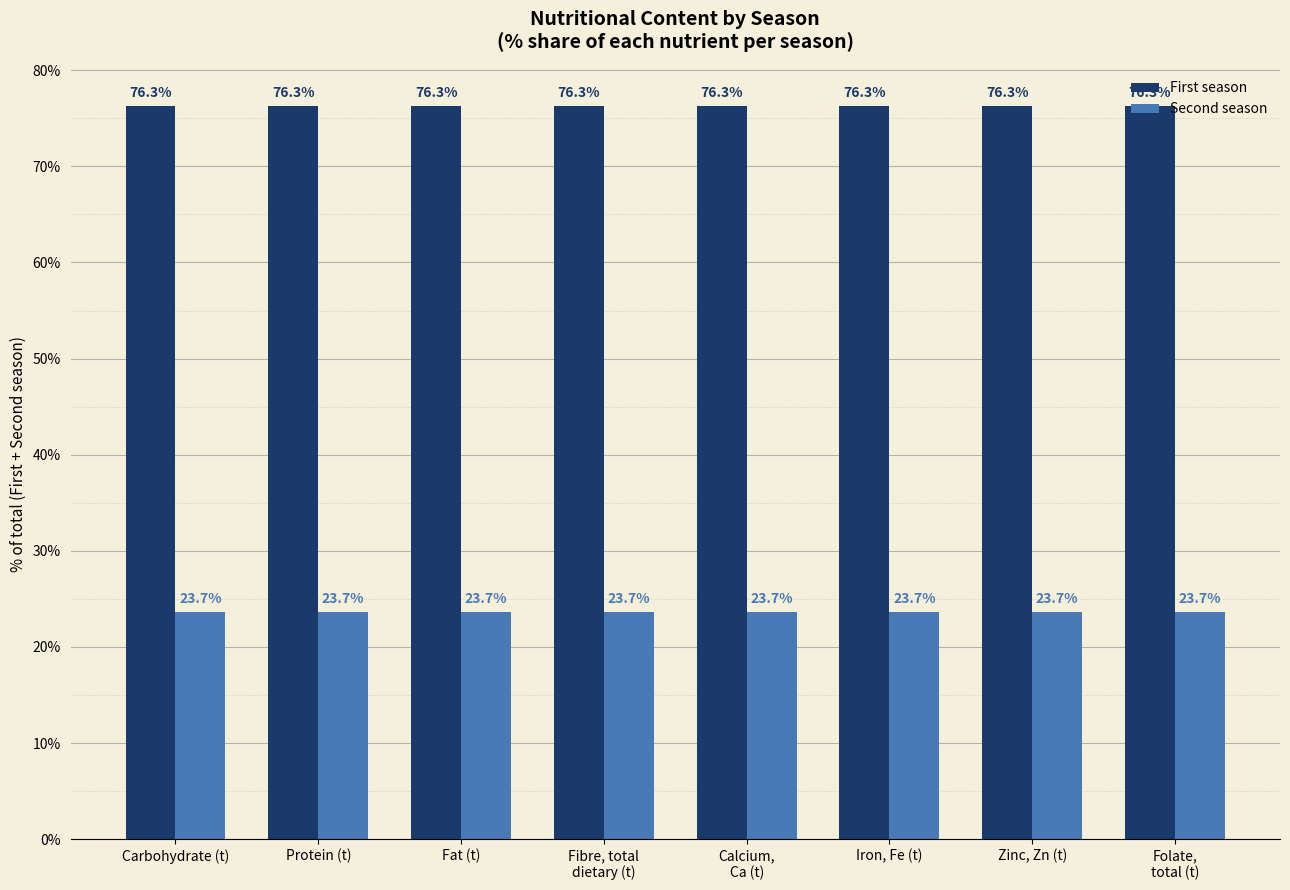

What is the label of the 6th bar from the left?

Iron, Fe (t)